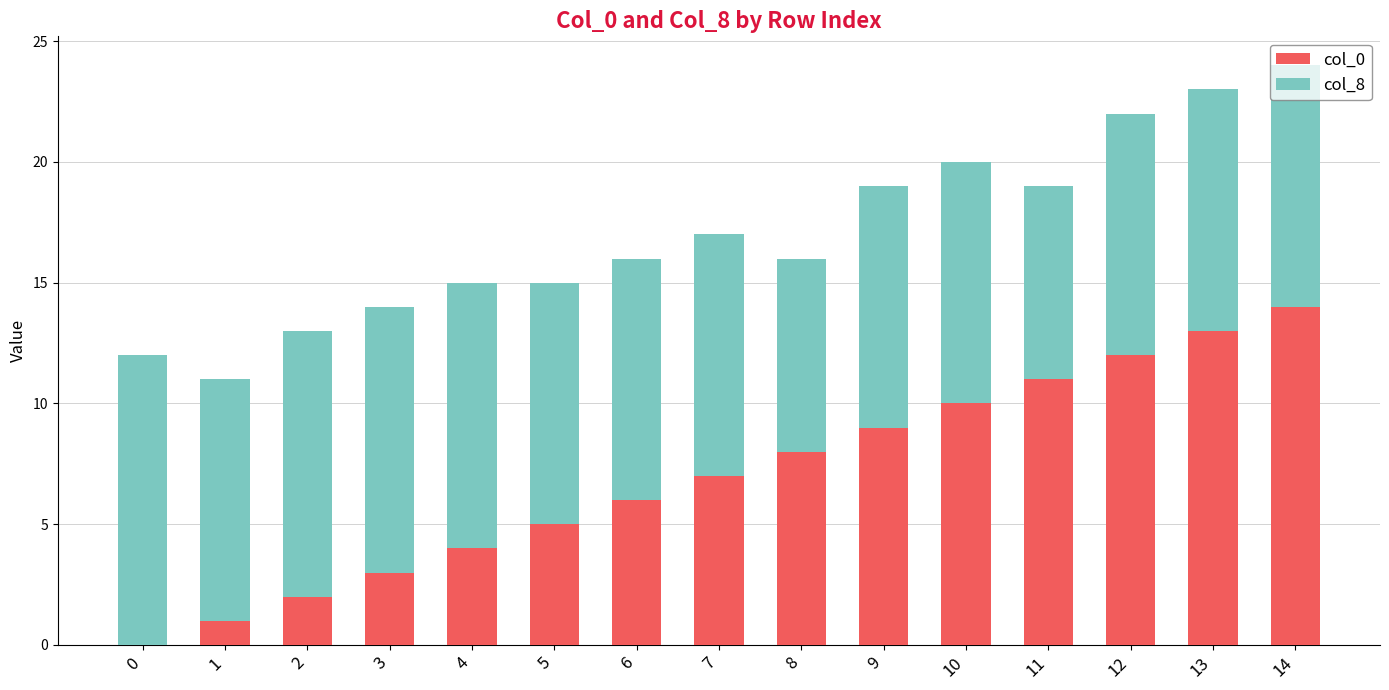

The col_0 series shows 1 at 2. True or false?

False